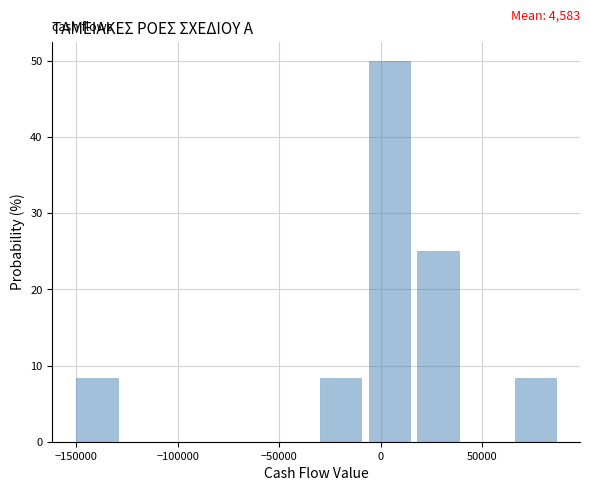

Over which range of the x-axis is the bar tallest?

-6000 to 18000